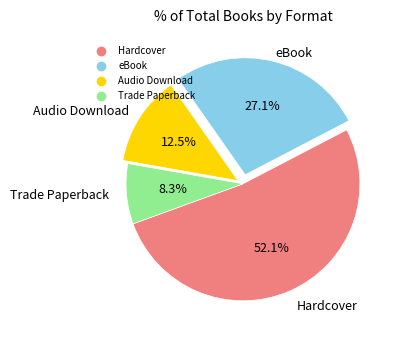

To the nearest percent, what is the average slice percentage?

25%